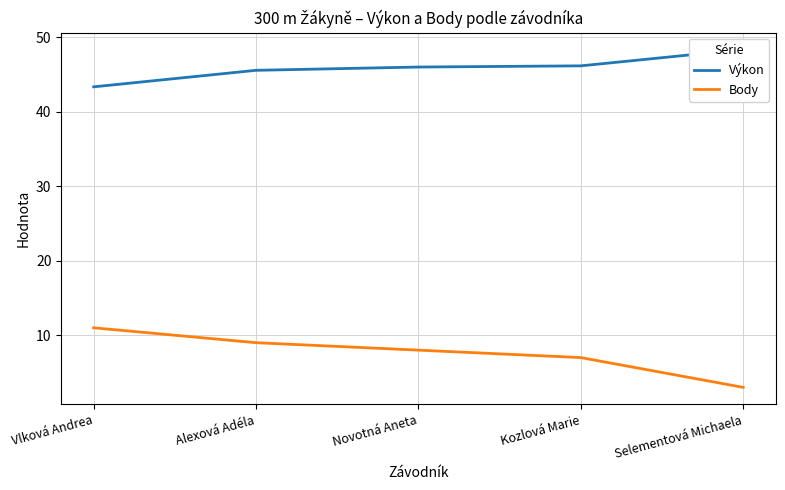

What is the difference between the maximum and minimum values in the Výkon series?

5.0